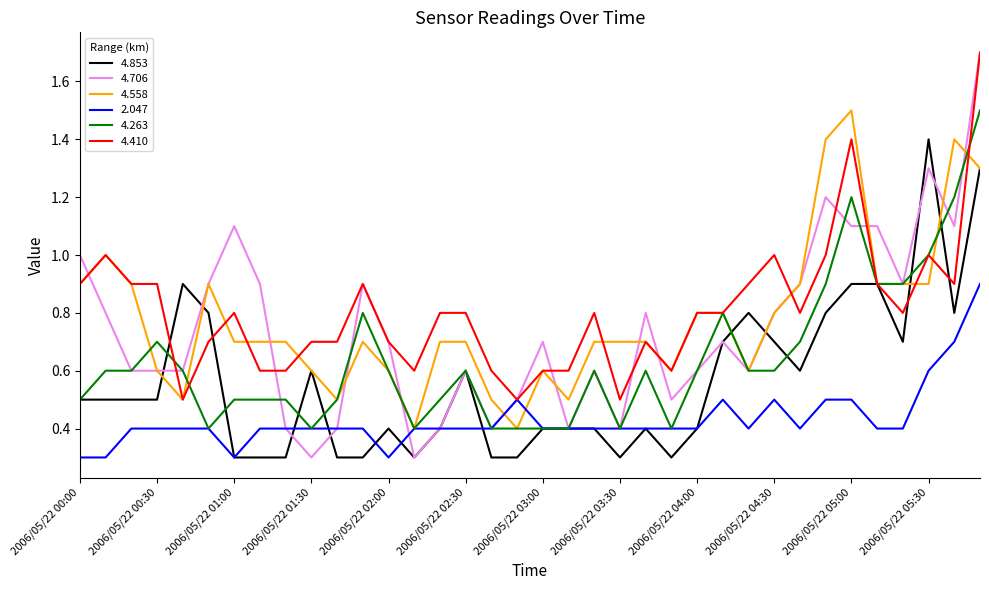

Which series has the largest range (max minus min)?

4.706